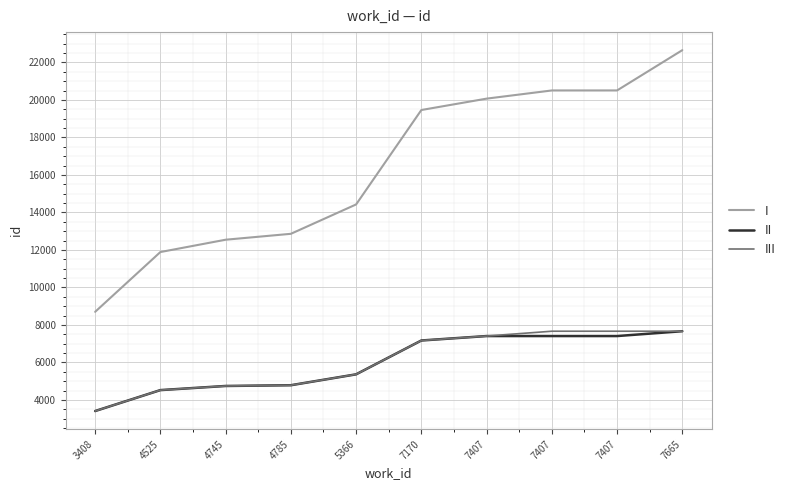

The II series shows 7545 at 4745. True or false?

False